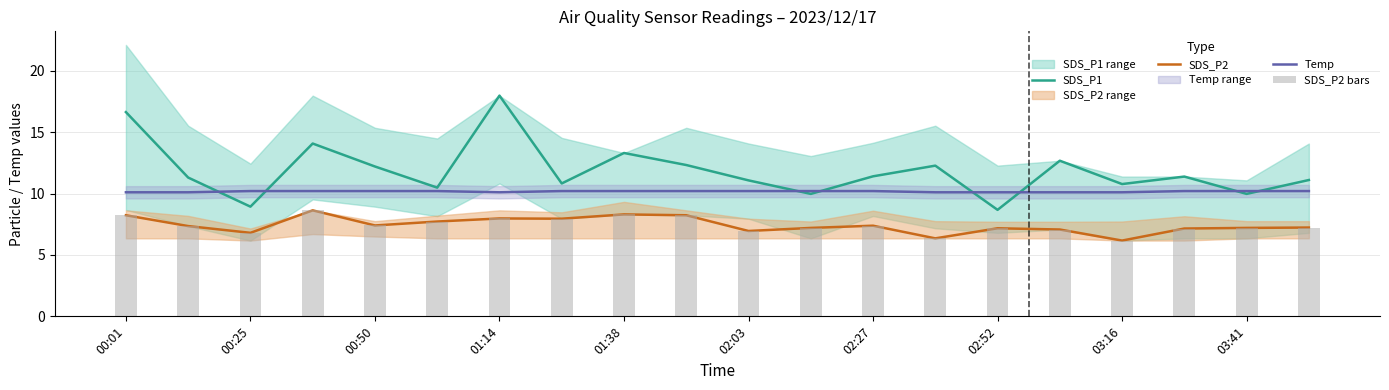

How many distinct data groups are displayed?

4